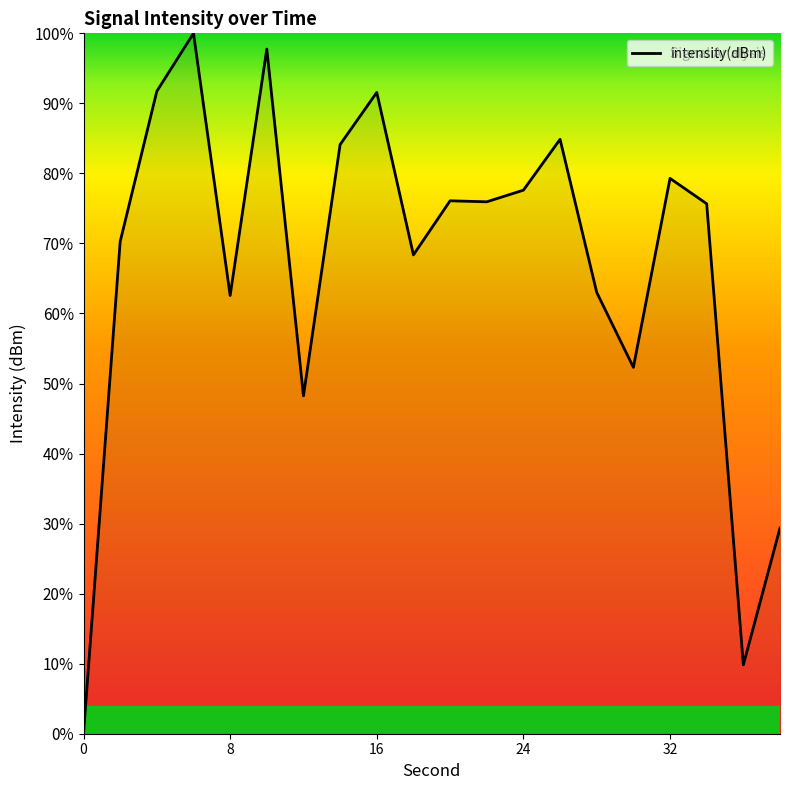

True or false: the data has more than 0 interior local peaks.

True